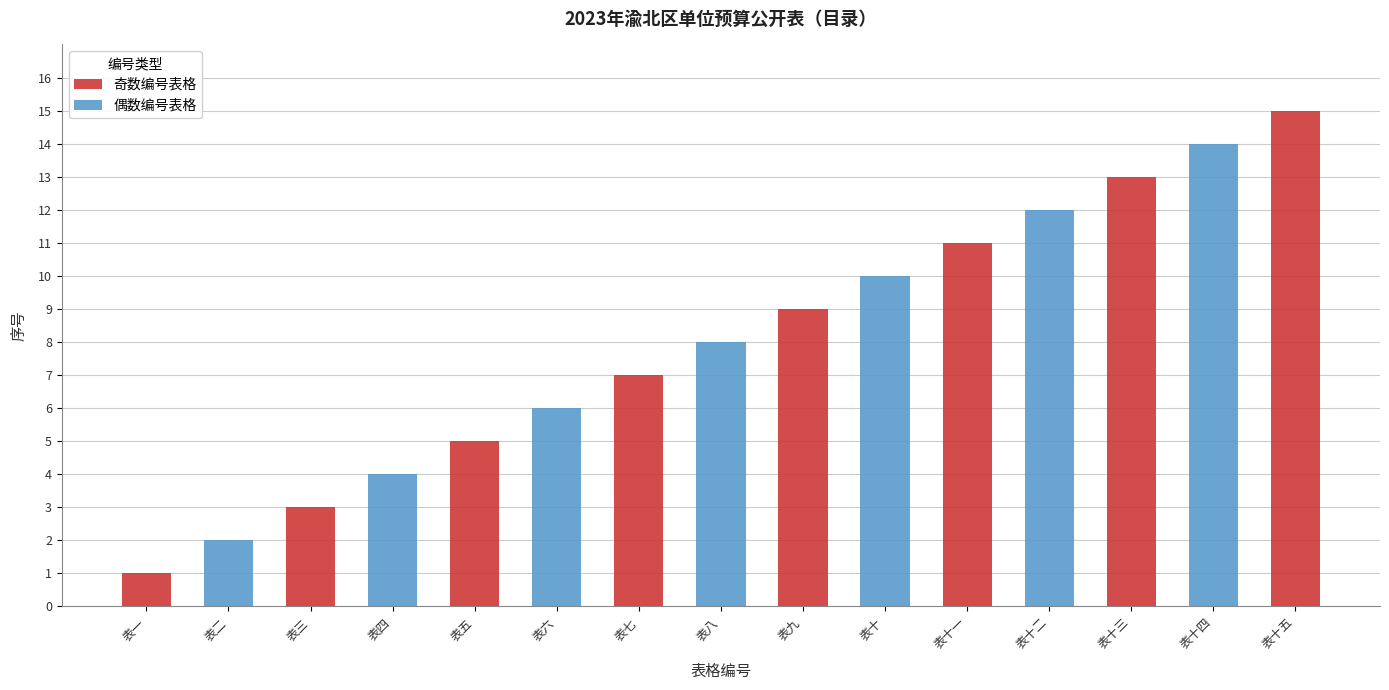

What is the change in value from 表八 to 表十?

+2